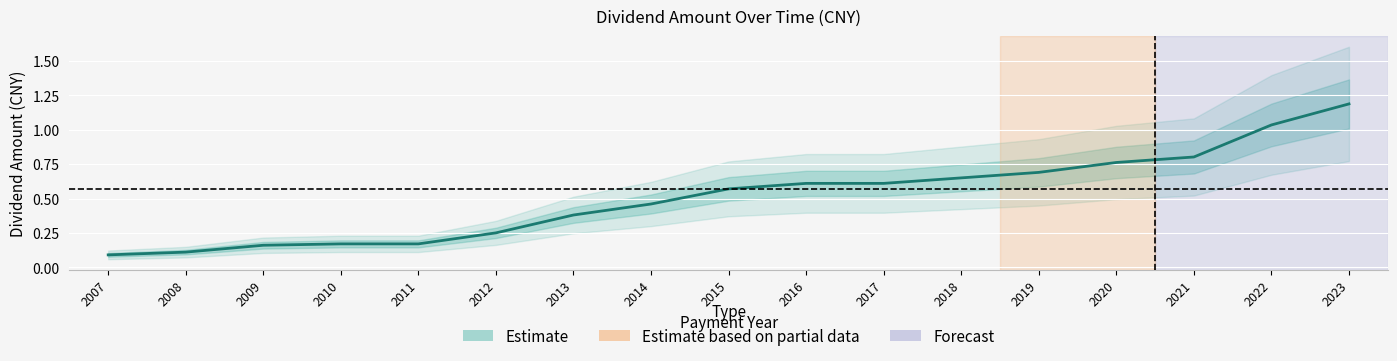

True or false: the data has more than 0 interior local peaks.

False